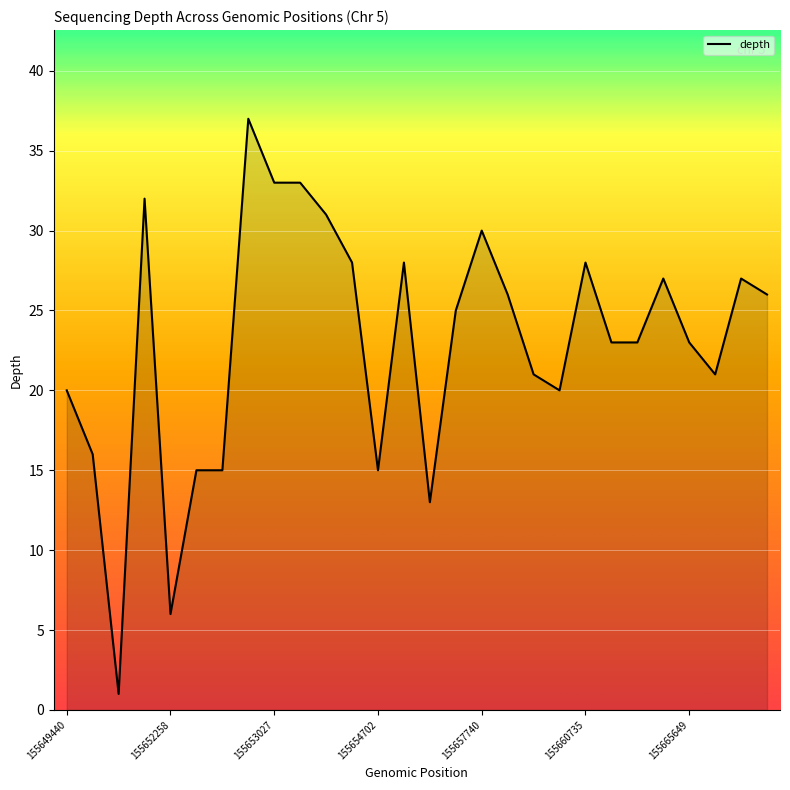

What is the difference between the maximum and minimum values?

36